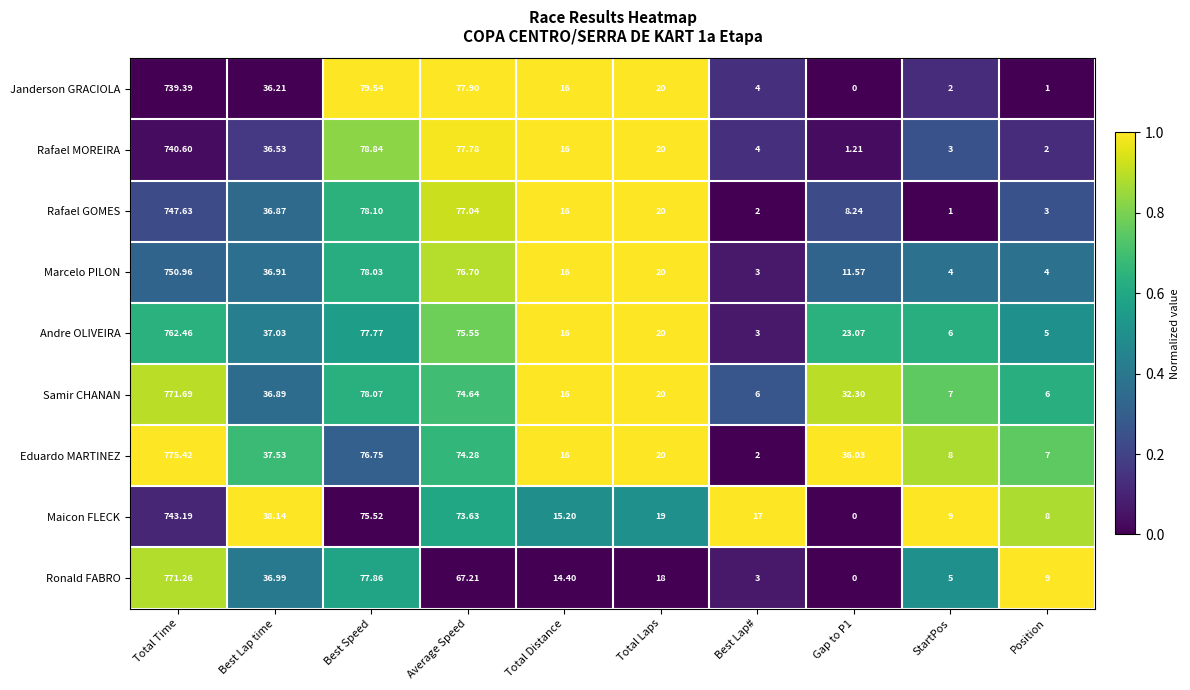

Rank the series by their maximum value, from lowest to highest.

Janderson GRACIOLA, Rafael MOREIRA, Maicon FLECK, Rafael GOMES, Marcelo PILON, Andre OLIVEIRA, Ronald FABRO, Samir CHANAN, Eduardo MARTINEZ